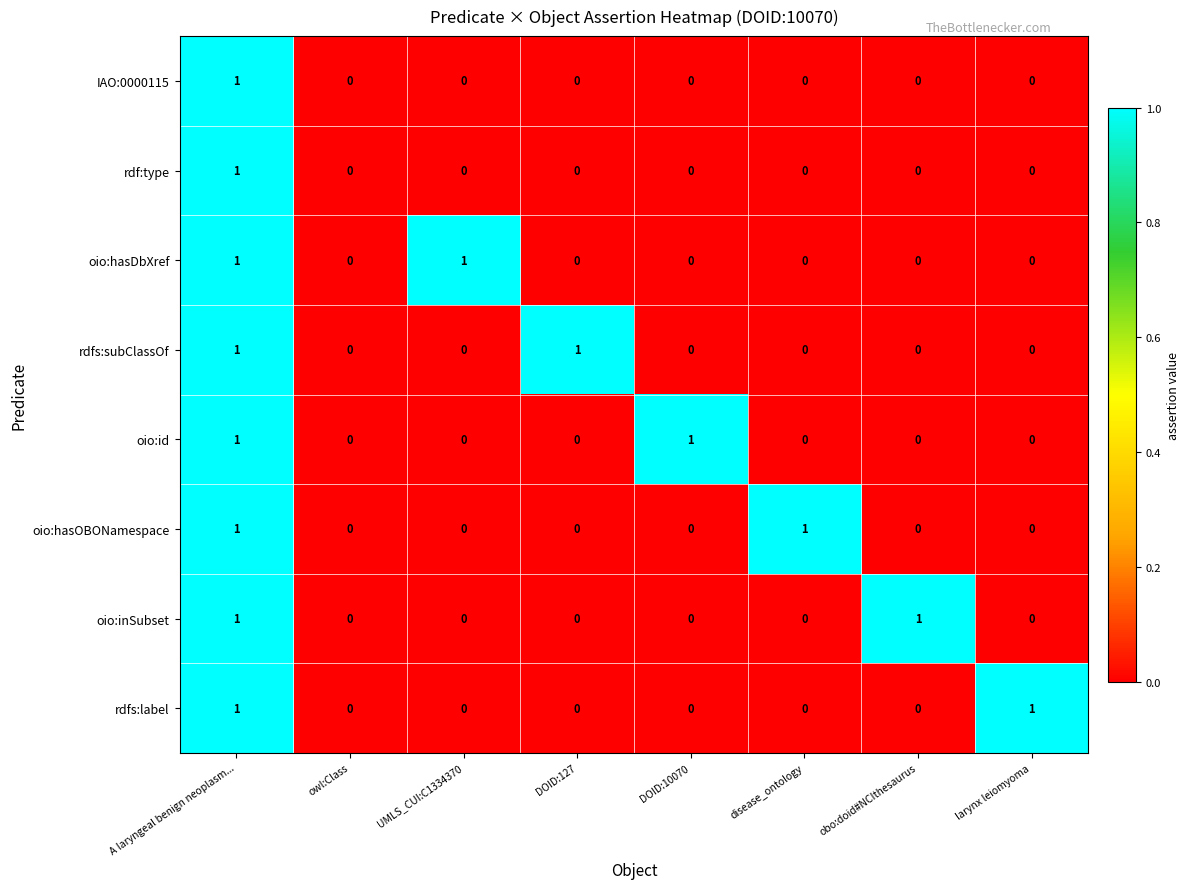

True or false: oio:id has a value of -1 at obo:doid#NCIthesaurus.

False